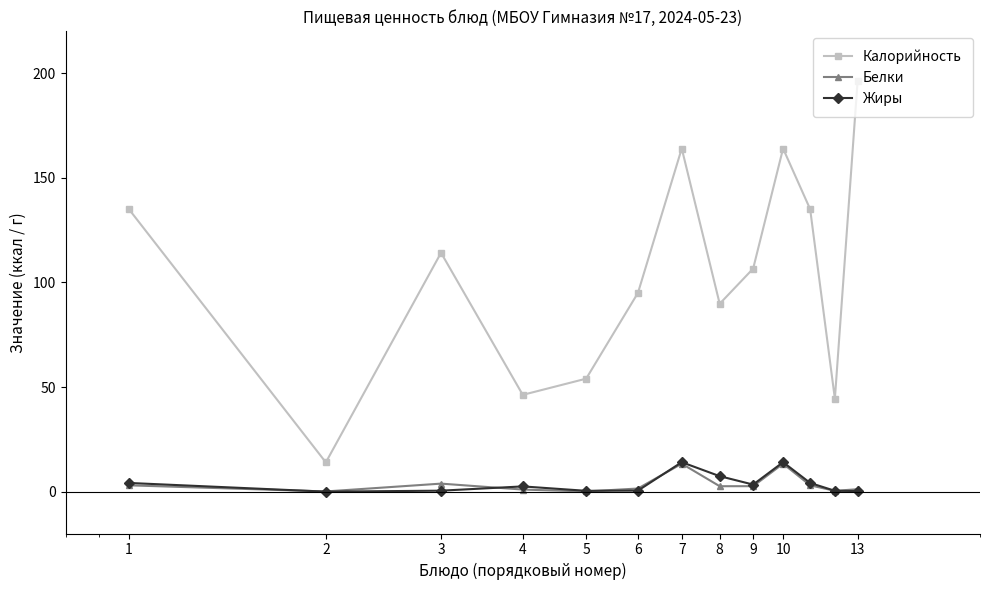

True or false: Белки and Калорийность cross at least once.

False